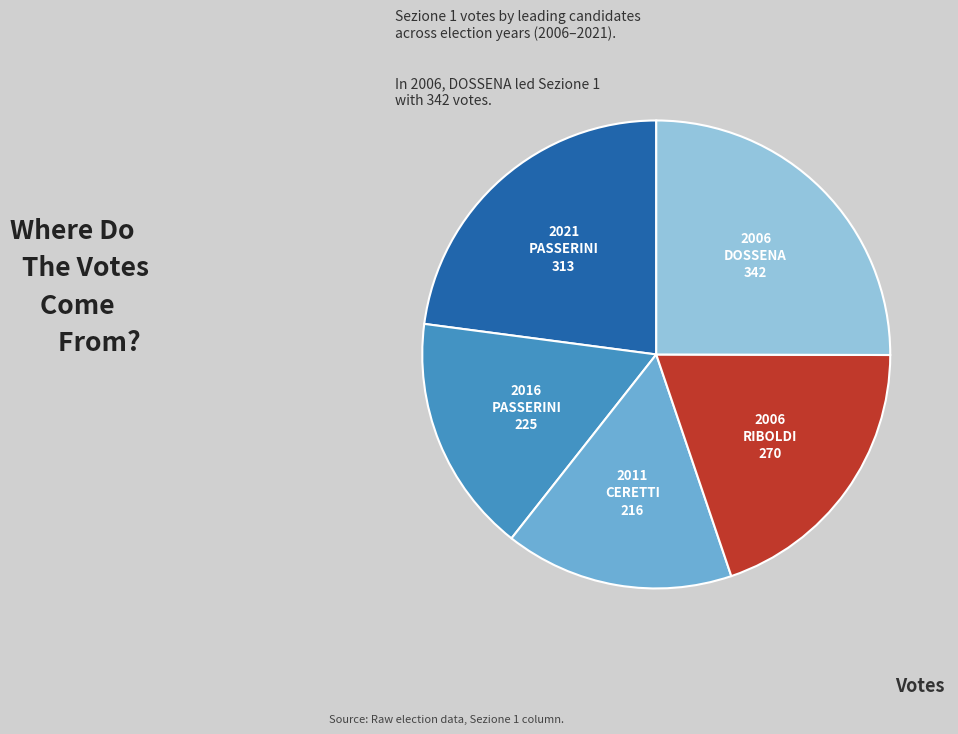

Which category has the smallest portion of the pie?

2011 CERETTI